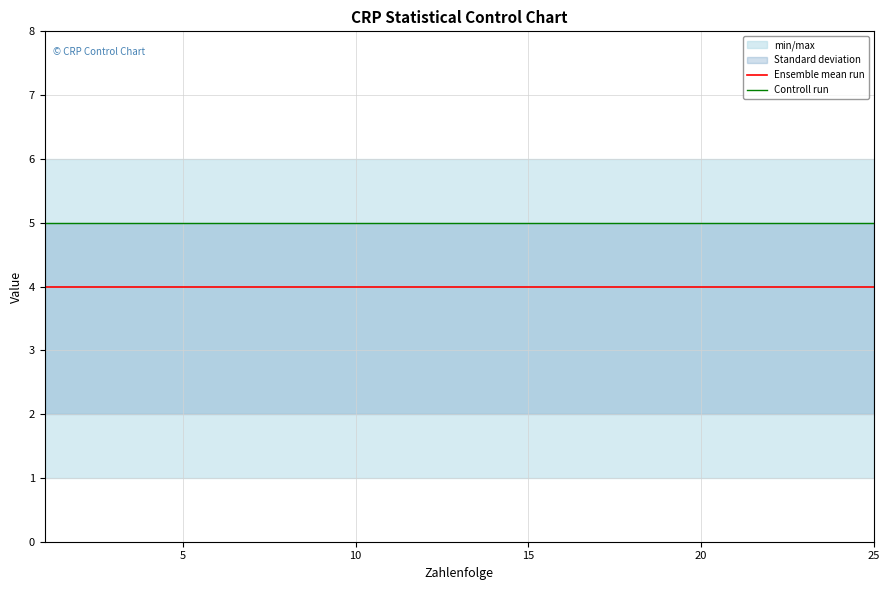

True or false: Ensemble mean run and Controll run cross at least once.

False